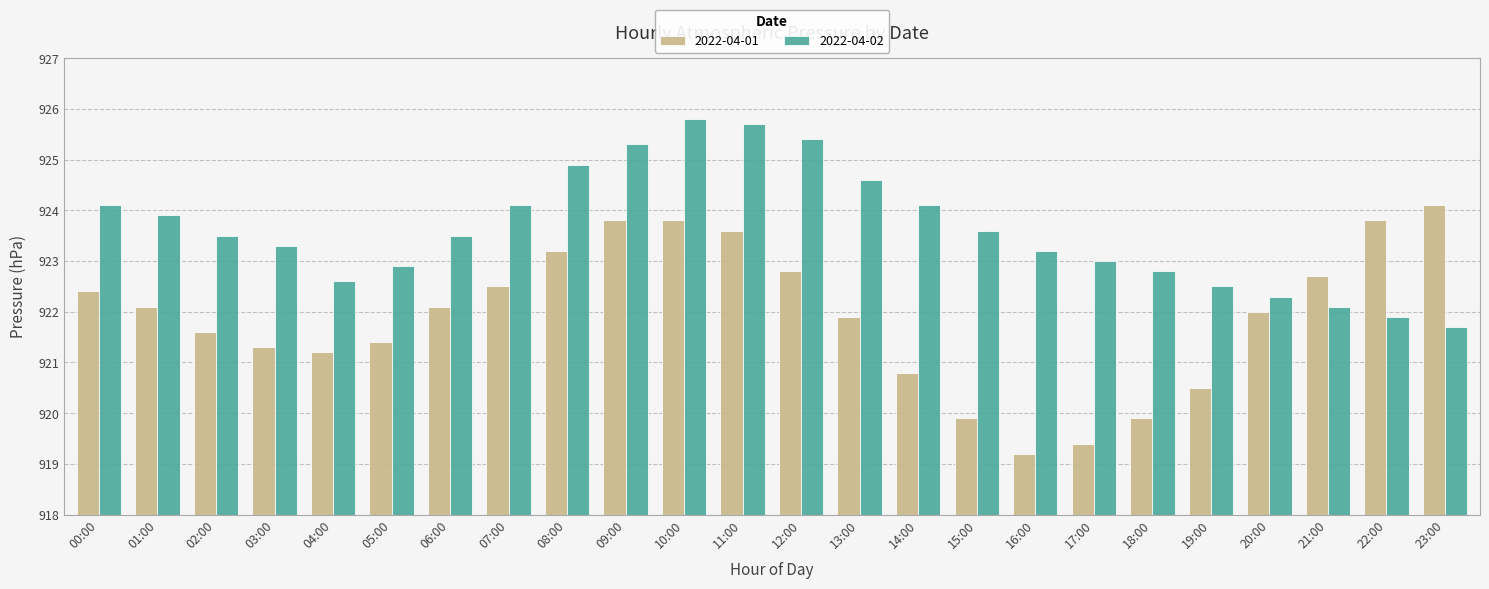

Does the chart contain any negative values?

No